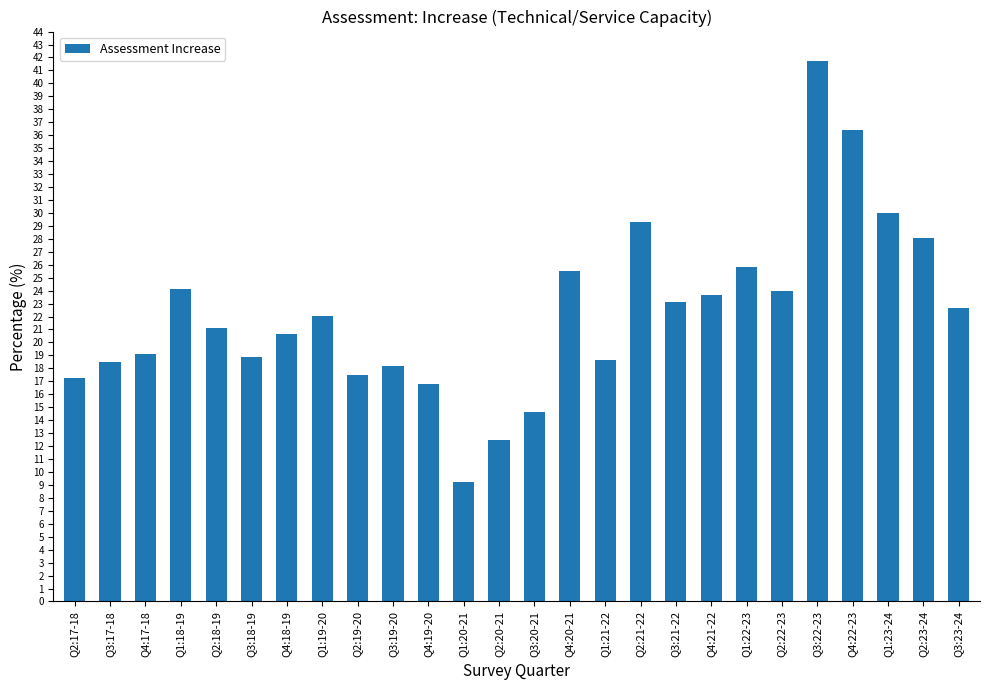

The value at Q3:20-21 is 14.6. True or false?

True